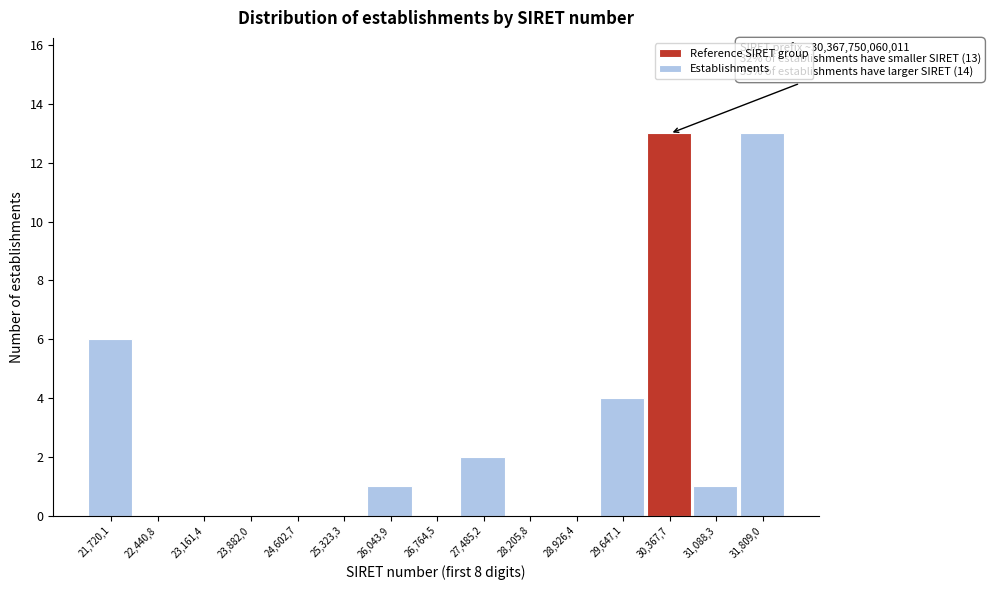

Reading left to right, what are all the values shown in this chart?

21,720,1=6	22,440,8=0	23,161,4=0	23,882,0=0	24,602,7=0	25,323,3=0	26,043,9=1	26,764,5=0	27,485,2=2	28,205,8=0	28,926,4=0	29,647,1=4	30,367,7=13	31,088,3=1	31,809,0=13